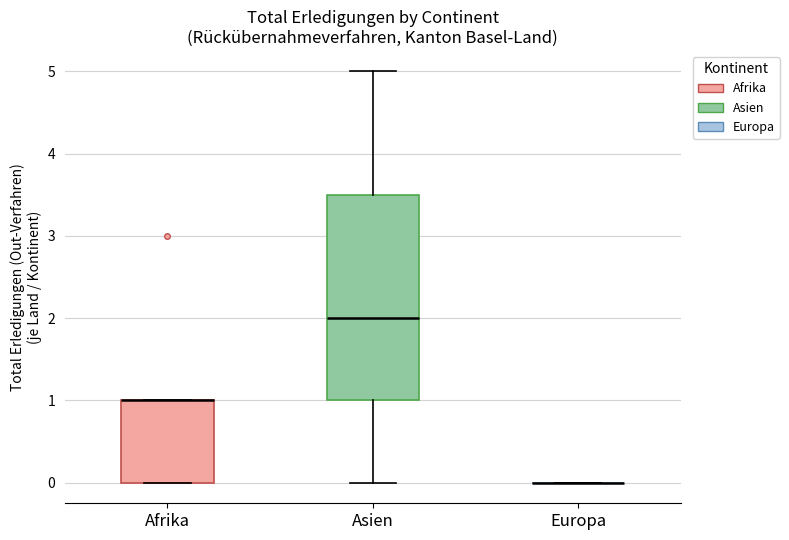

Reading left to right, transcribe this box plot: for each box, give where its median line is, the range the box spans, and where its two whiskers end, as read against the y-axis. The values are not printed on the chart, so give them approximately, as read against the axis.

Afrika: median 1.0 (drawn on the box's upper edge), box 0.0 to 1.0, whiskers 0.0 to 1.0
Asien: median 2.0, box 1.0 to 3.5, whiskers 0.0 to 5.0
Europa: box collapsed to a line at 0.0, whiskers 0.0 to 0.0